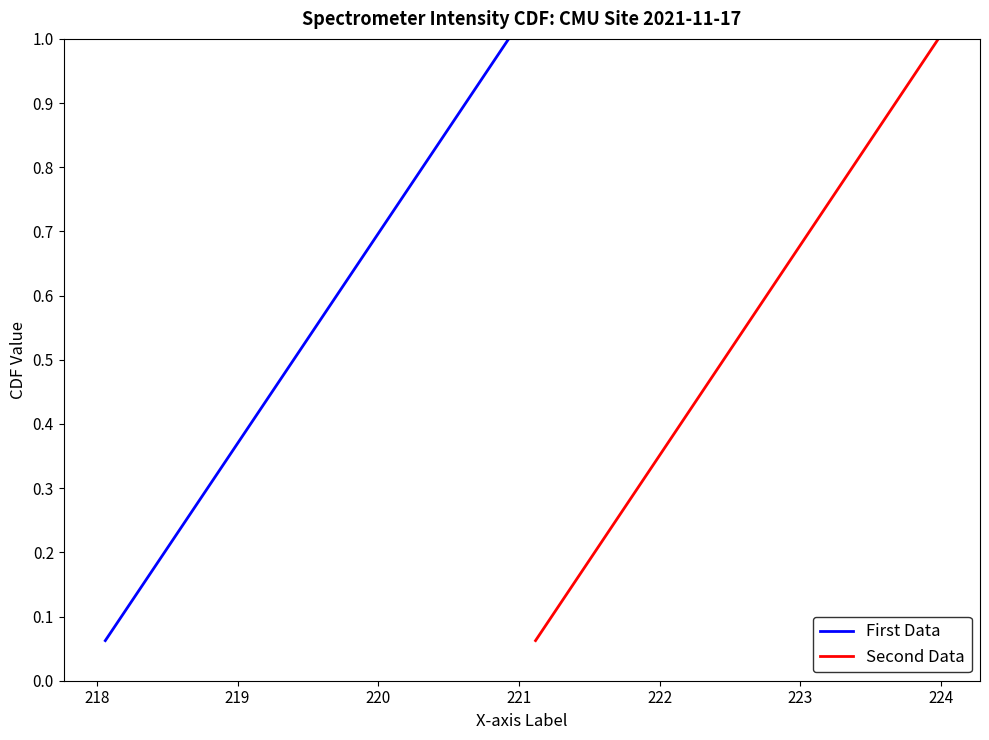

How many series are shown in this chart?

2